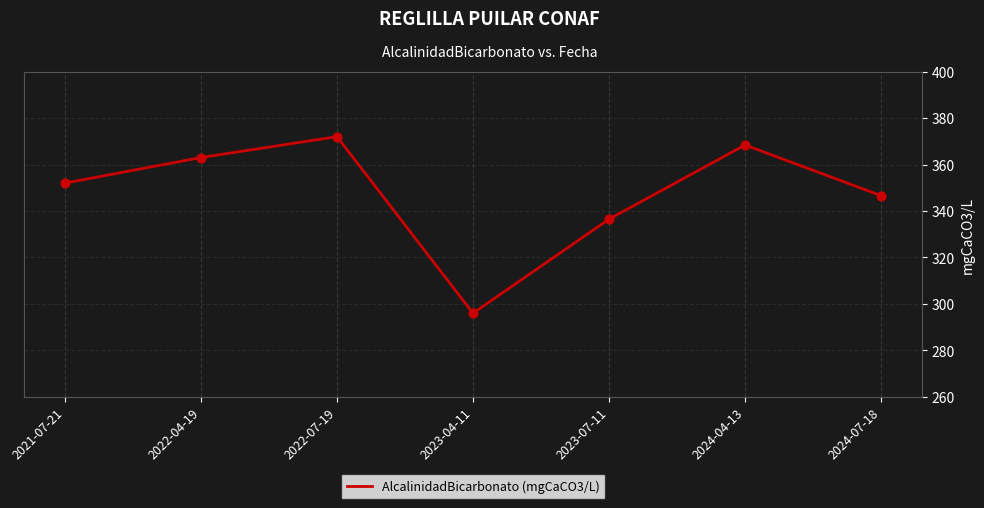

Approximately how many times larger is the value at 2023-04-11 compared to 2024-04-13?

0.8